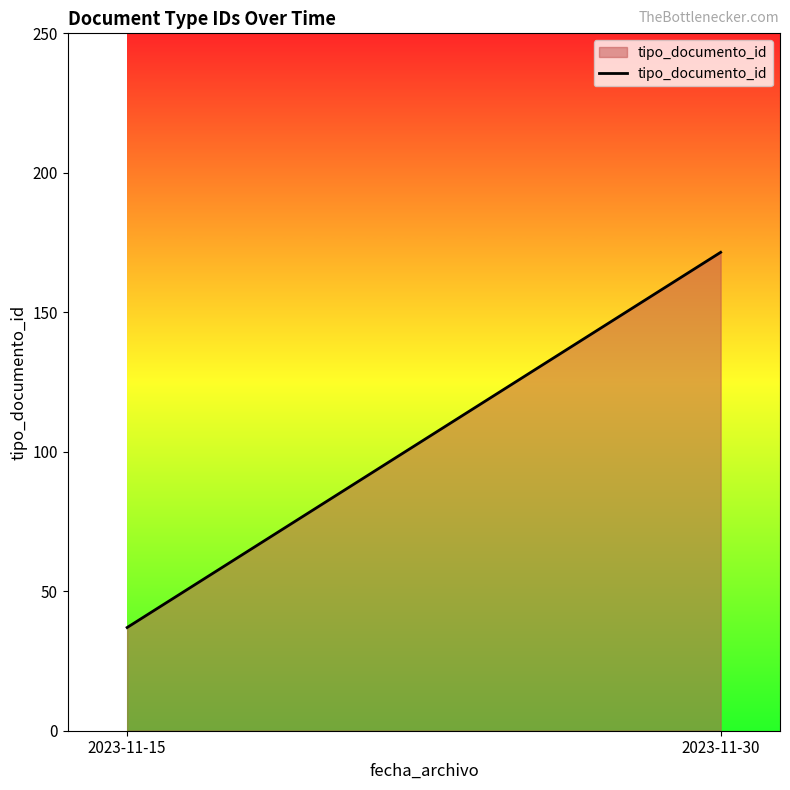

How many lines are shown in the chart?

1